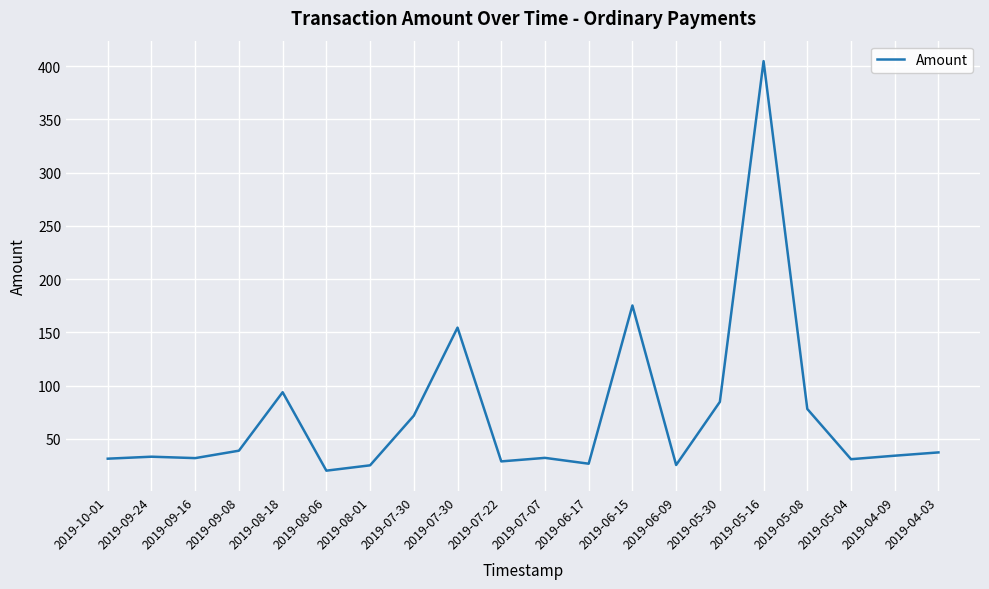

Is this an area chart (filled region under the line)?

No